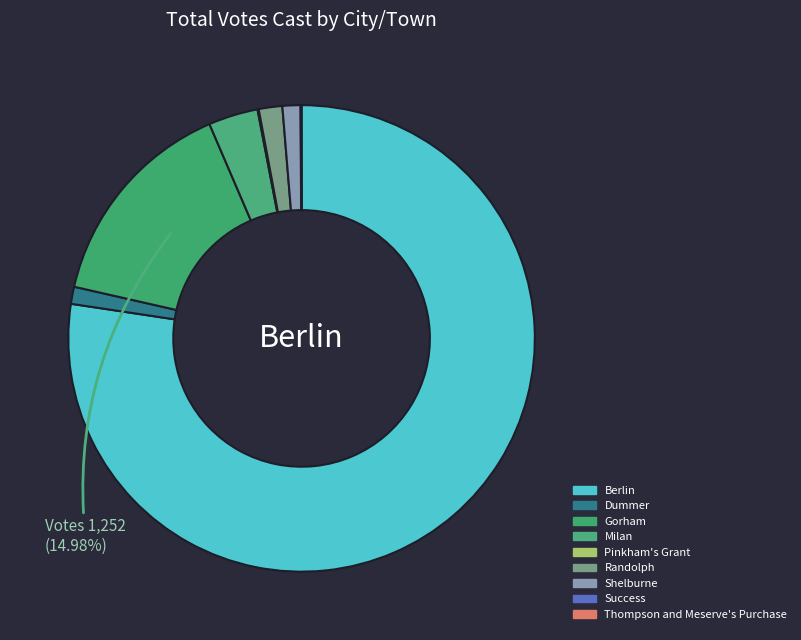

The Thompson and Meserve's Purchase slice represents 6% of the pie. True or false?

False